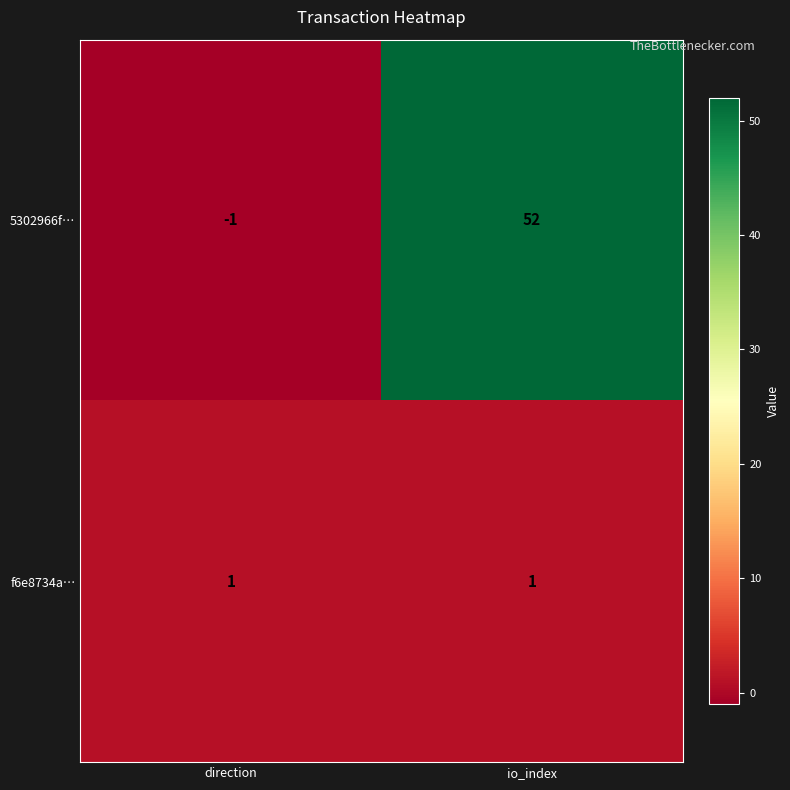

What is the average value of the 5302966f… series?

26